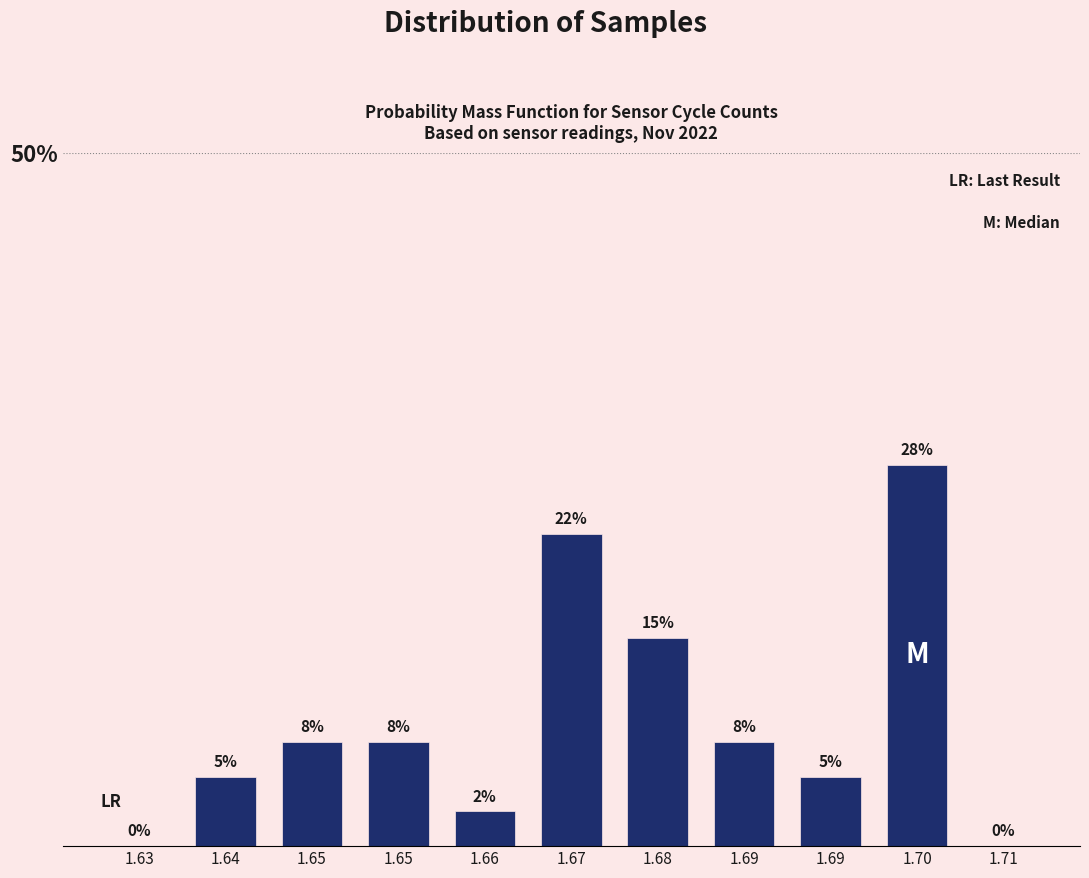

Are the bars horizontal?

No